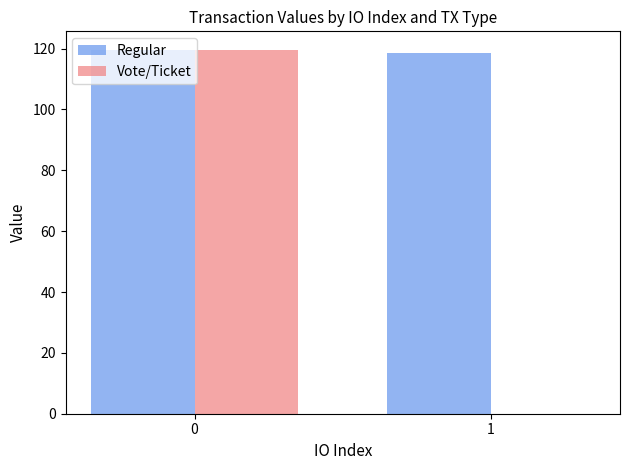

What is the total value across all series at 0?

239.4